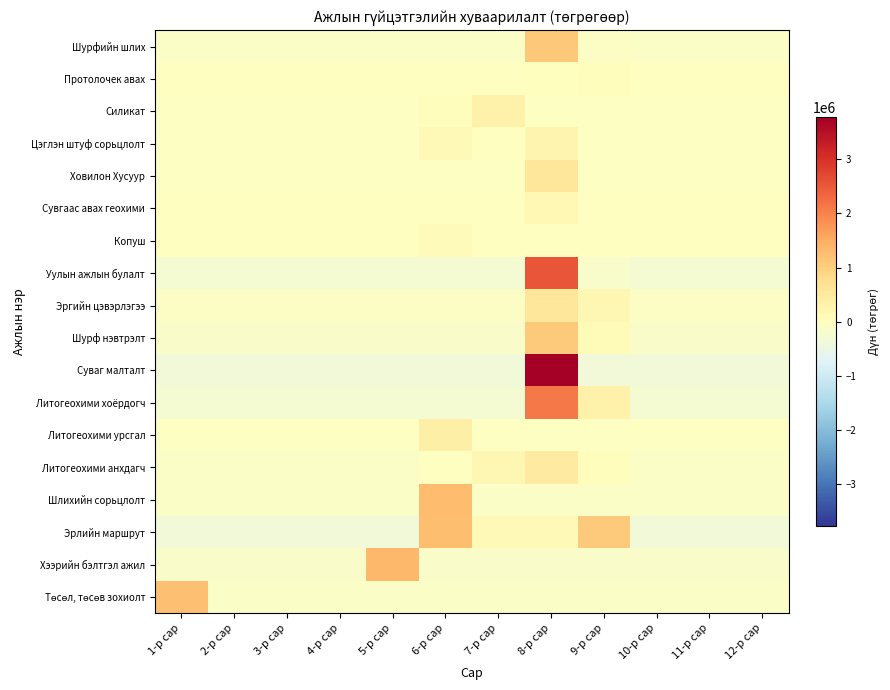

What is the minimum value shown in the chart?

-342925.0